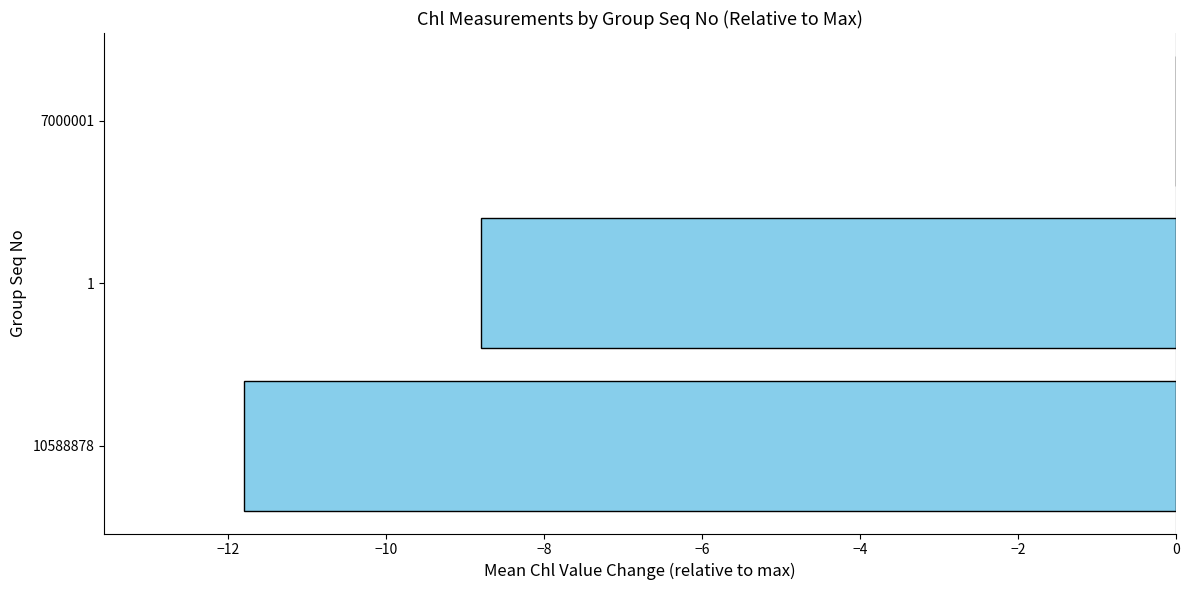

What is the average value?

-6.9